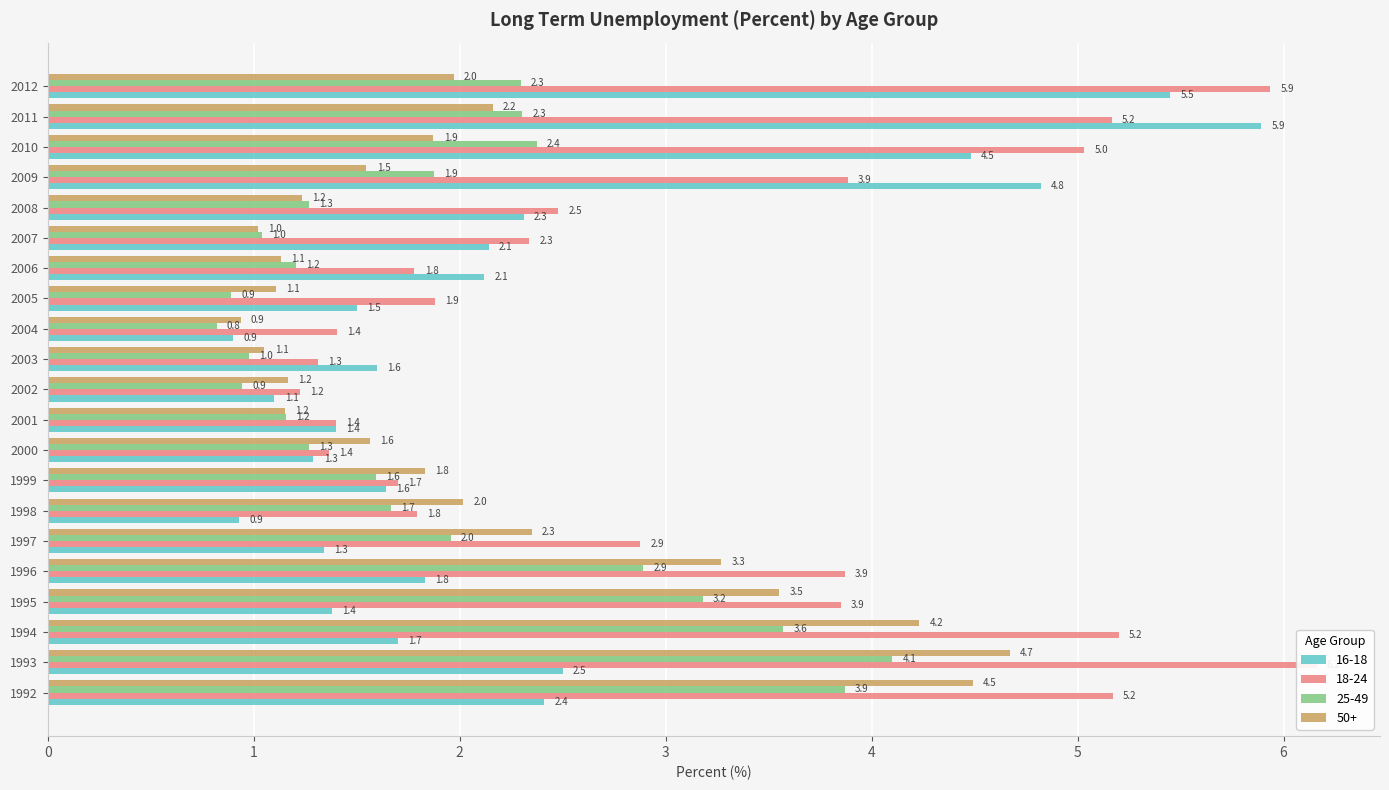

The 25-49 series shows 4.2 at 1996. True or false?

False